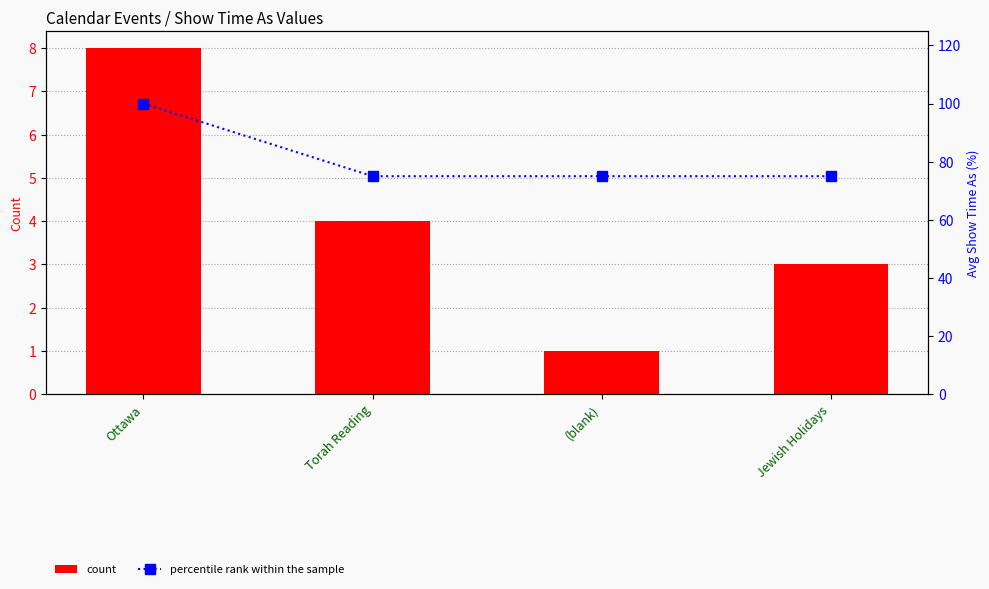

What is the label of the 3rd bar from the left?

(blank)